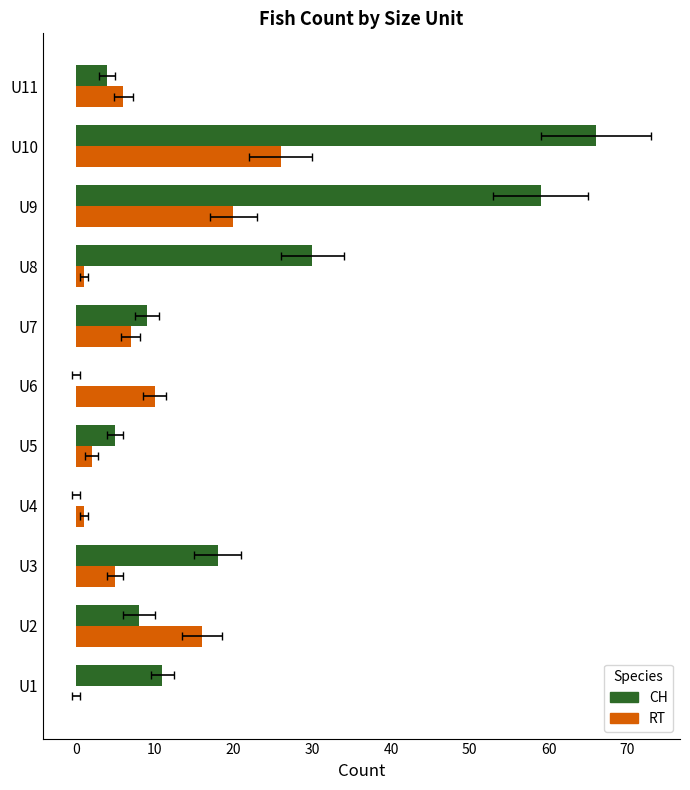

What is the approximate value of RT at U7, to the nearest 10?

10